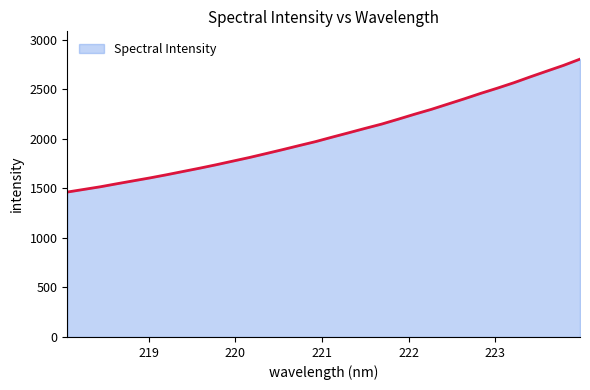

What is the difference between the maximum and minimum values?

1341.4